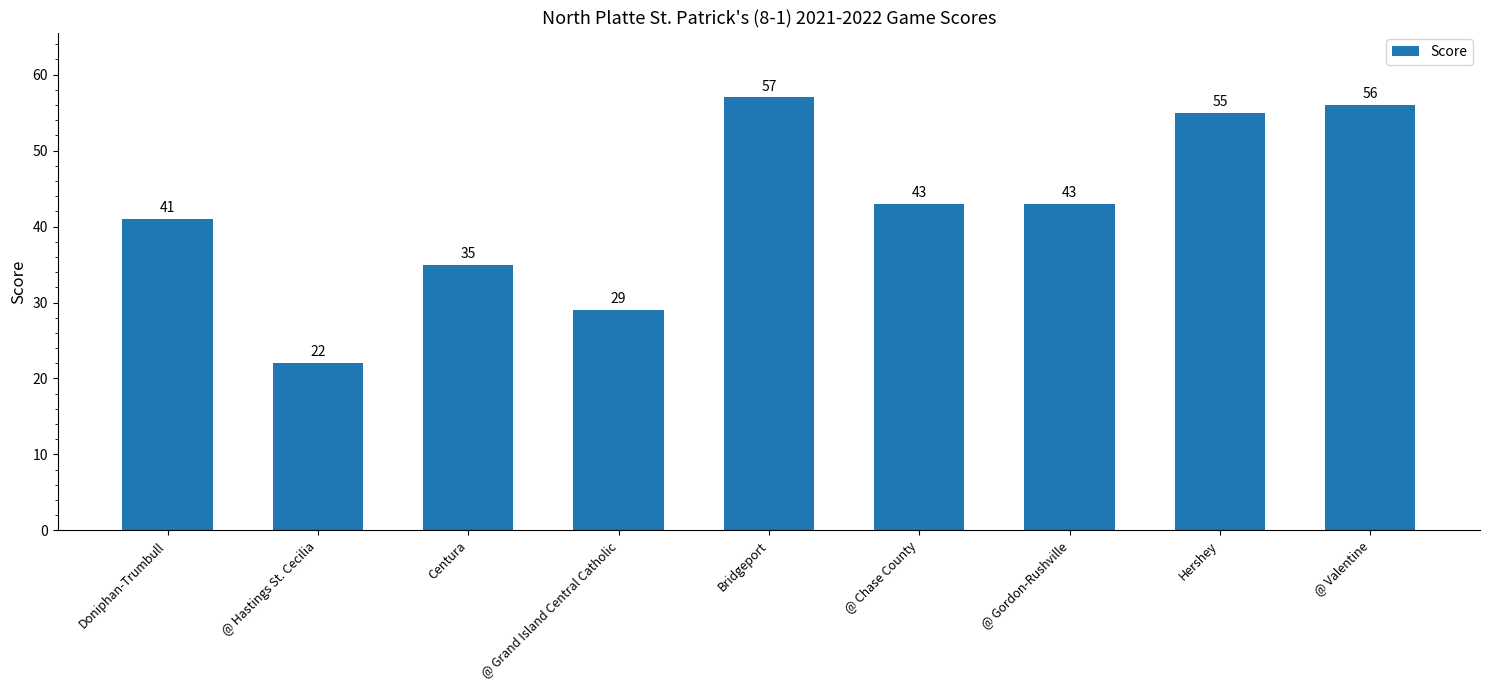

Read the value at @ Grand Island Central Catholic.

29